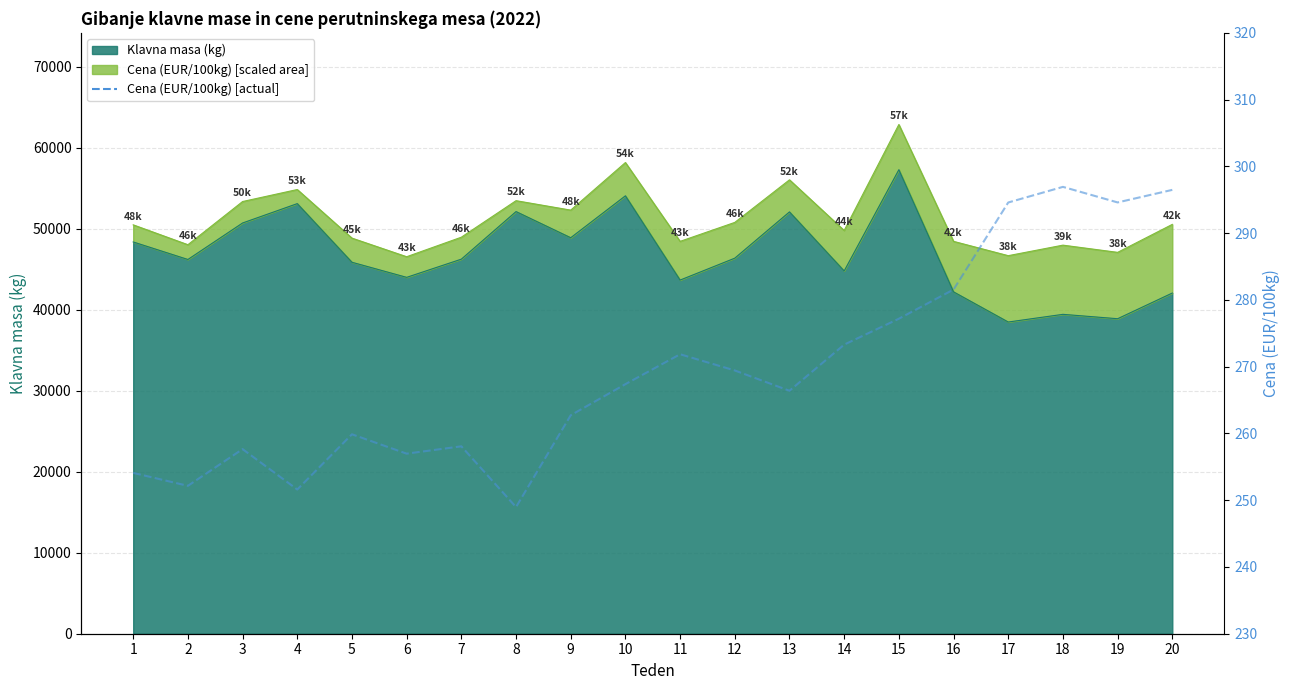

What is the value of the 20th point from the left?

296.5